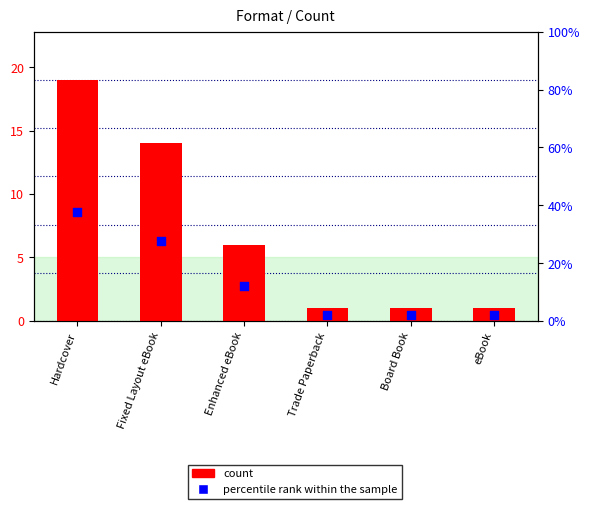

Which series reaches the maximum Y coordinate?

count